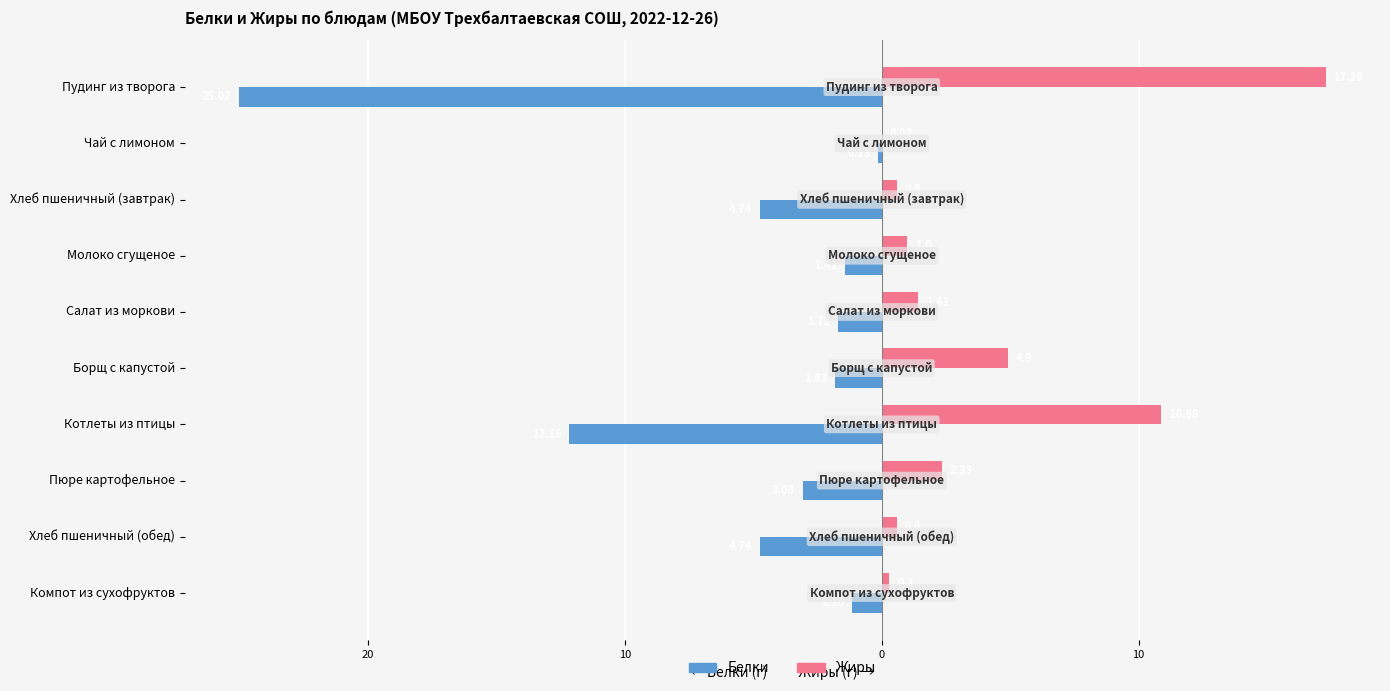

What are all the series names shown in the legend?

Белки, Жиры